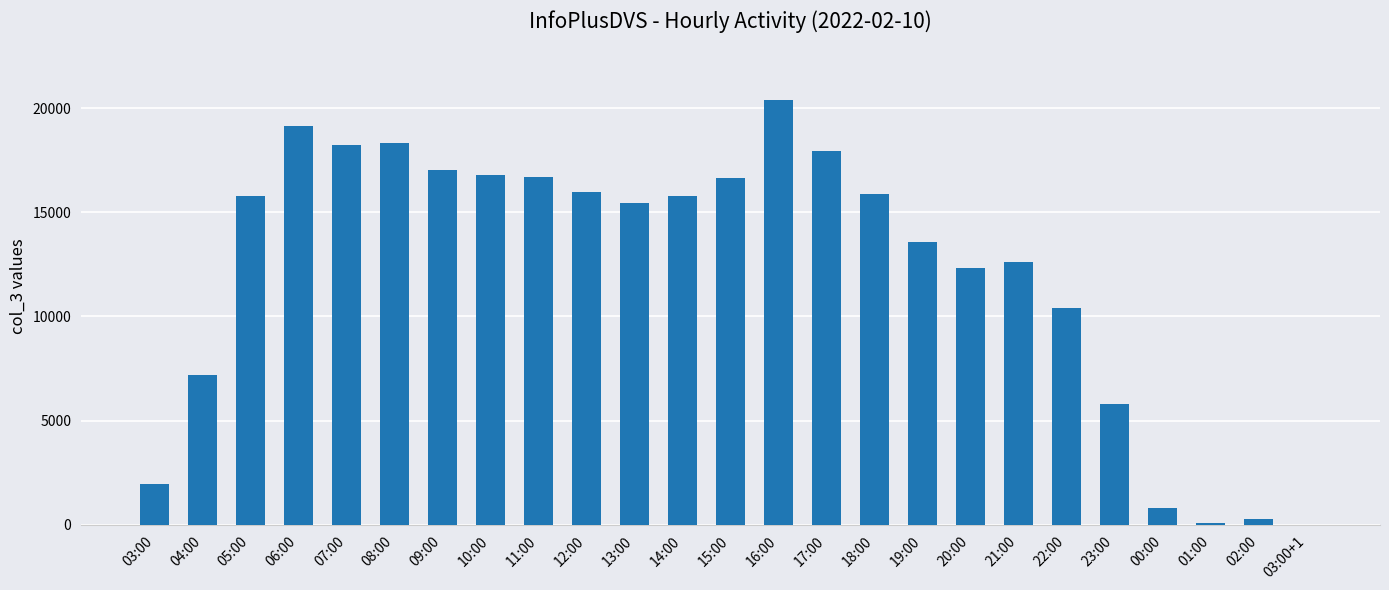

Are the bars horizontal?

No